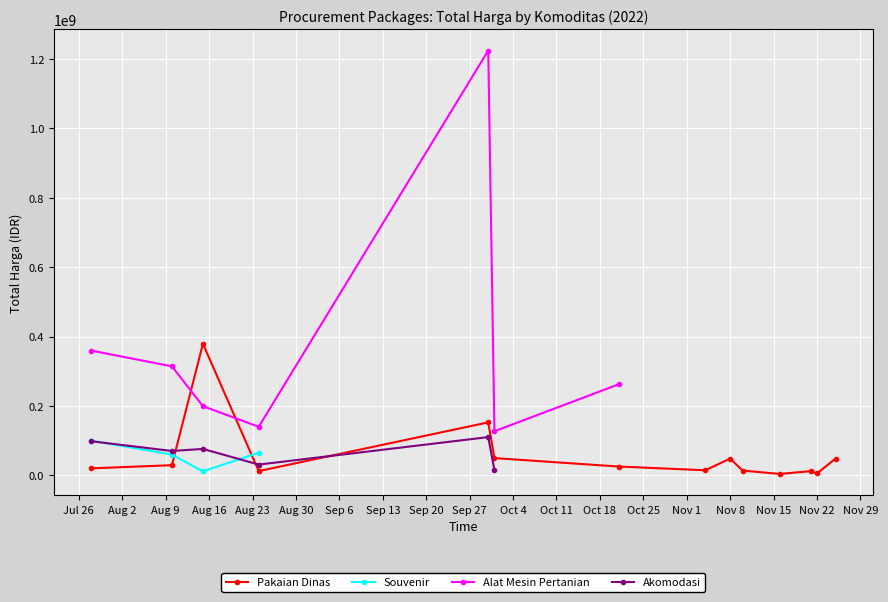

What is the highest value of the Pakaian Dinas series?

379075000